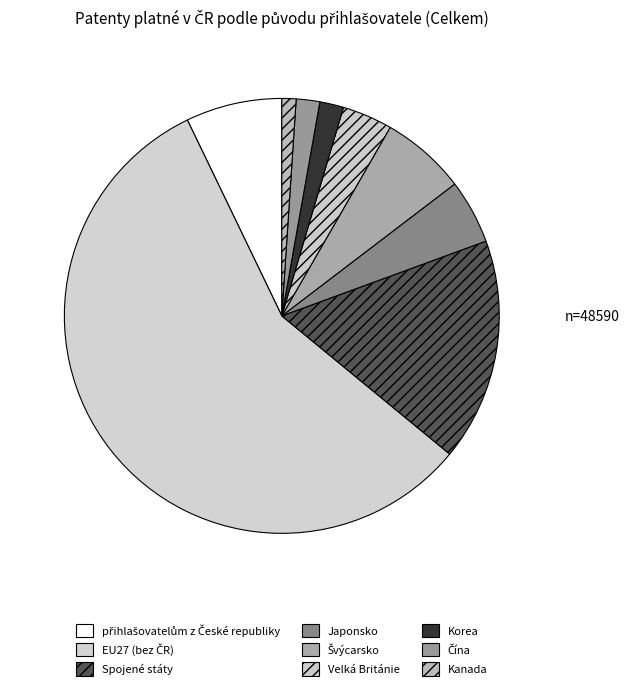

Is it true that EU27 (bez ČR) is 51% of the pie?

False